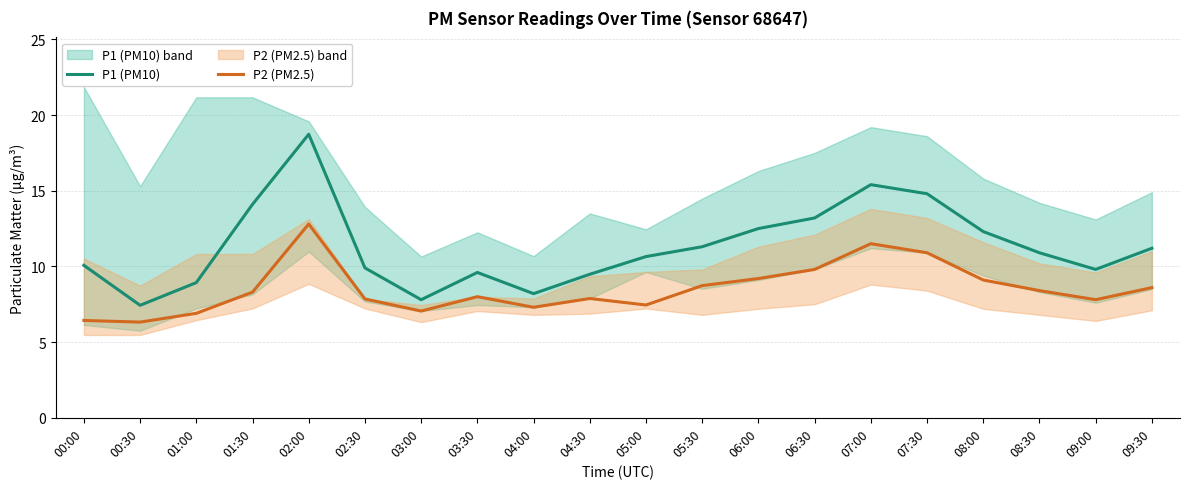

What is the average value of the P1 (PM10) series?

11.3